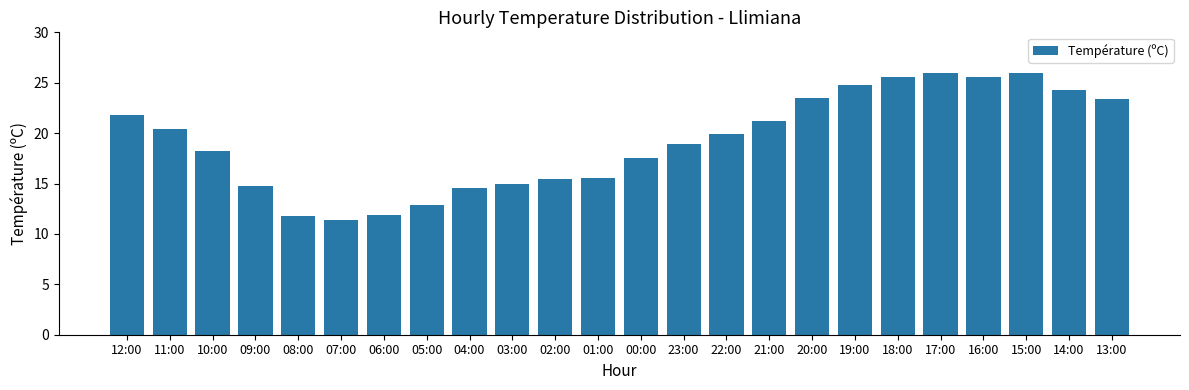

What is the value of the 16th bar from the left?

21.2